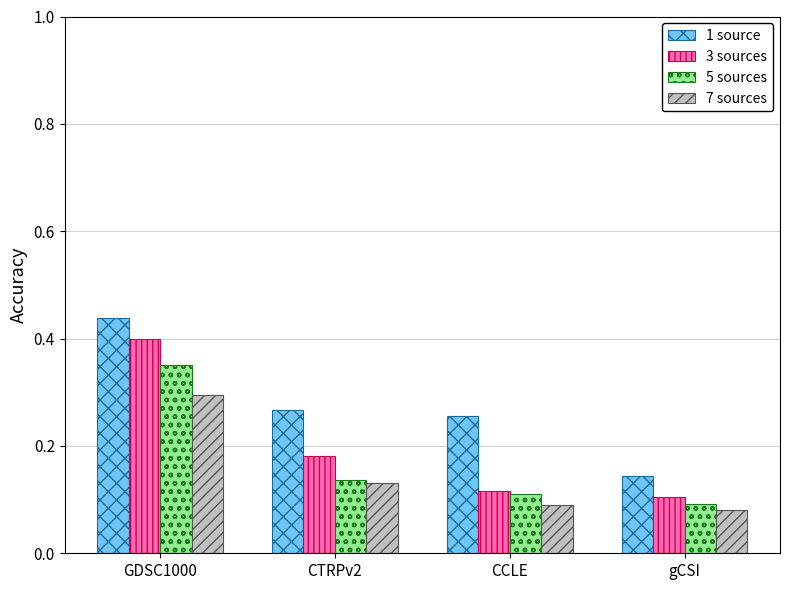

What is the sum of all 3 sources values?

0.8